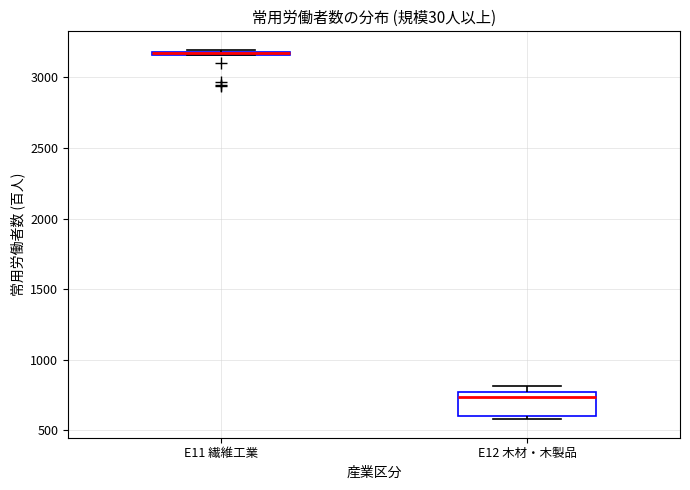

Where is the upper edge of the box for E11 繊維工業 on the y-axis? The values are not printed on the chart, so give them approximately, as read against the axis.

3200